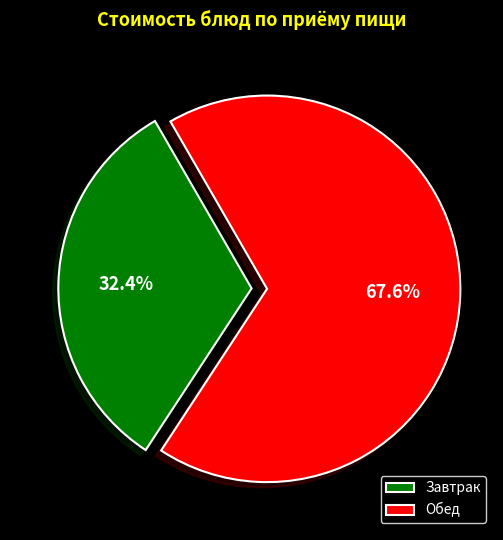

Which slice is the smallest?

Завтрак